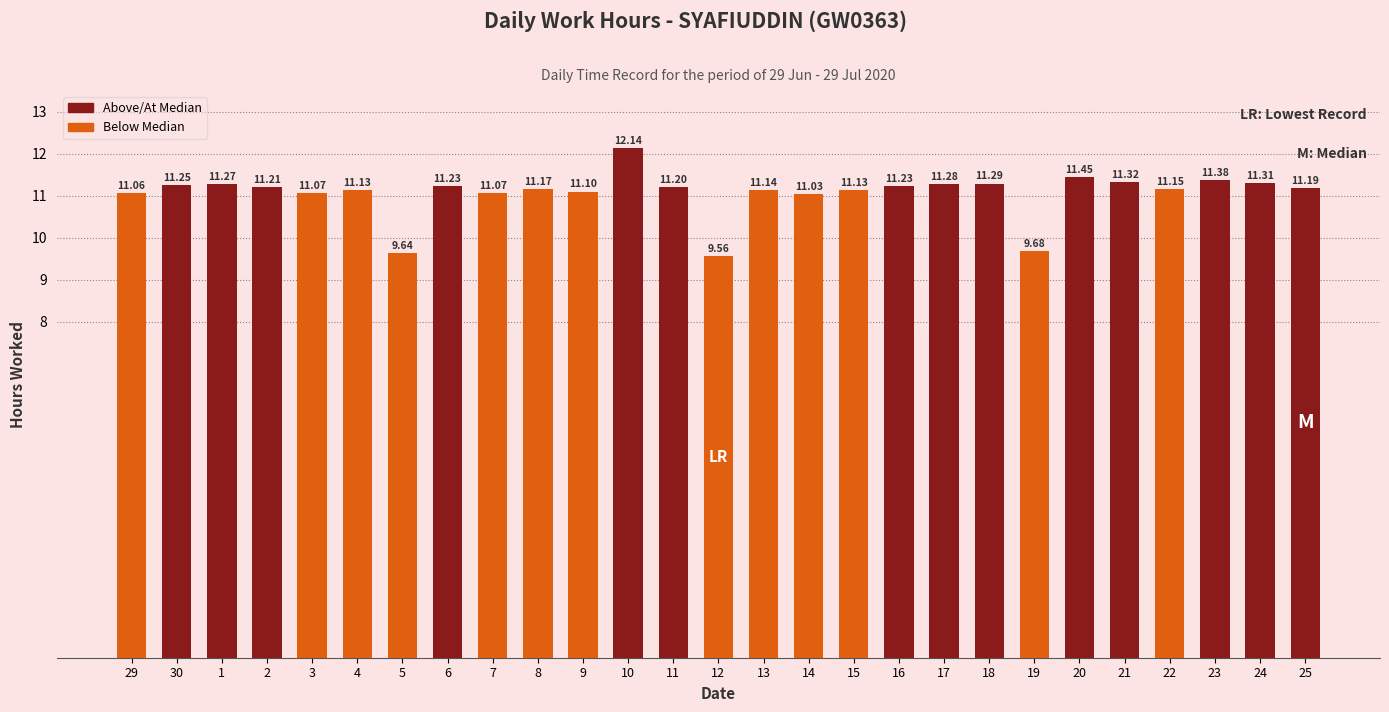

Is it true that the value at 7 is 11.1?

True